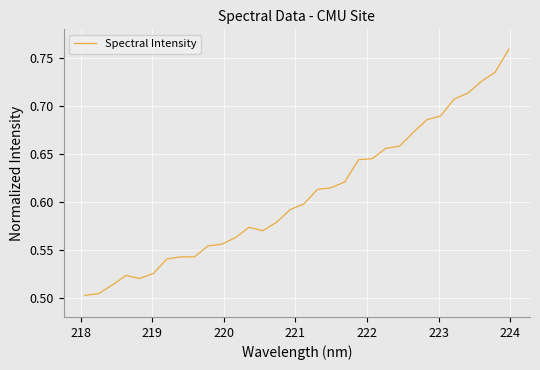

What is the difference between the maximum and minimum values?

0.3